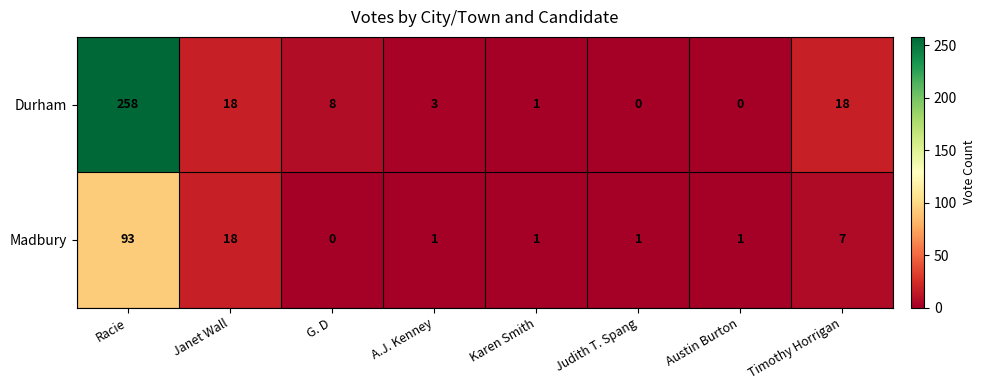

At how many categories does at least one series exceed 93?

1